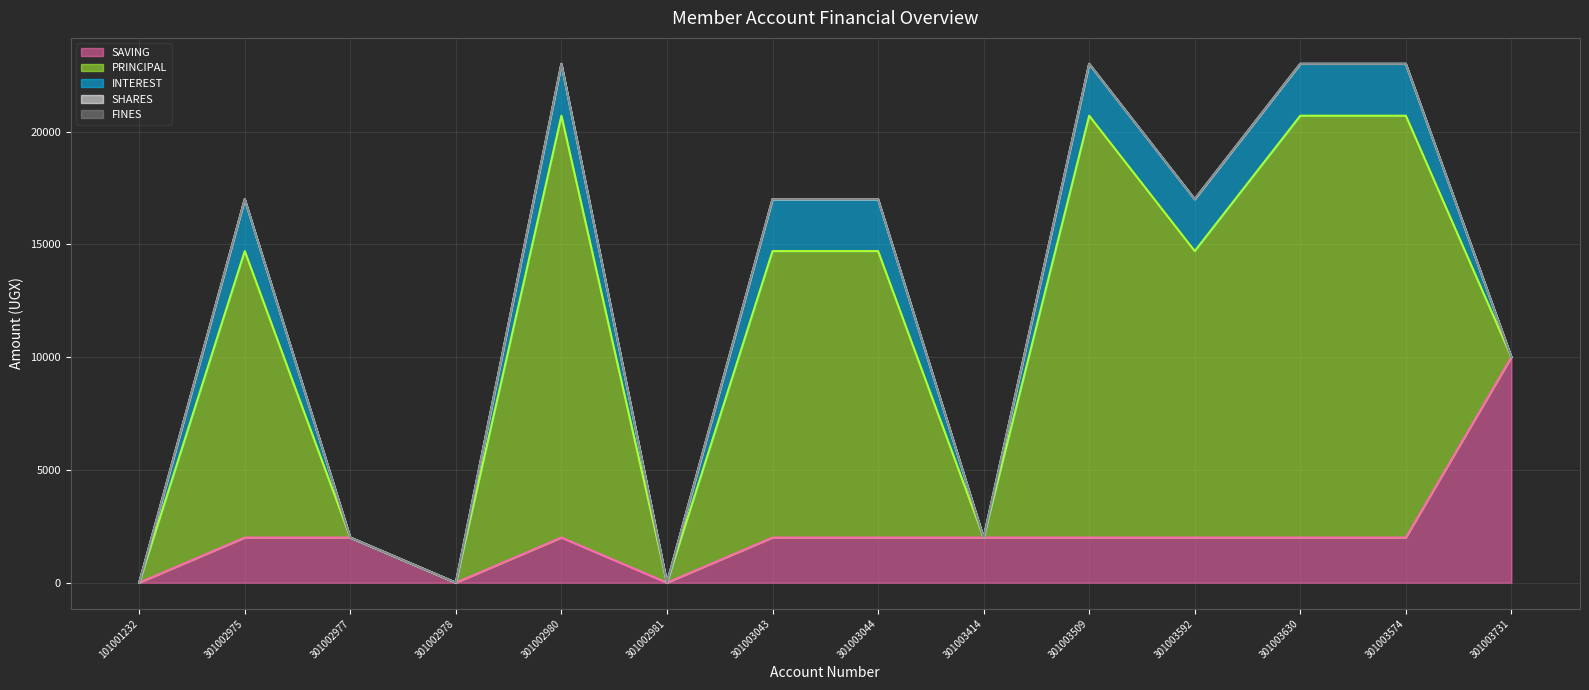

Is it true that PRINCIPAL equals 12700 at 301002975?

True